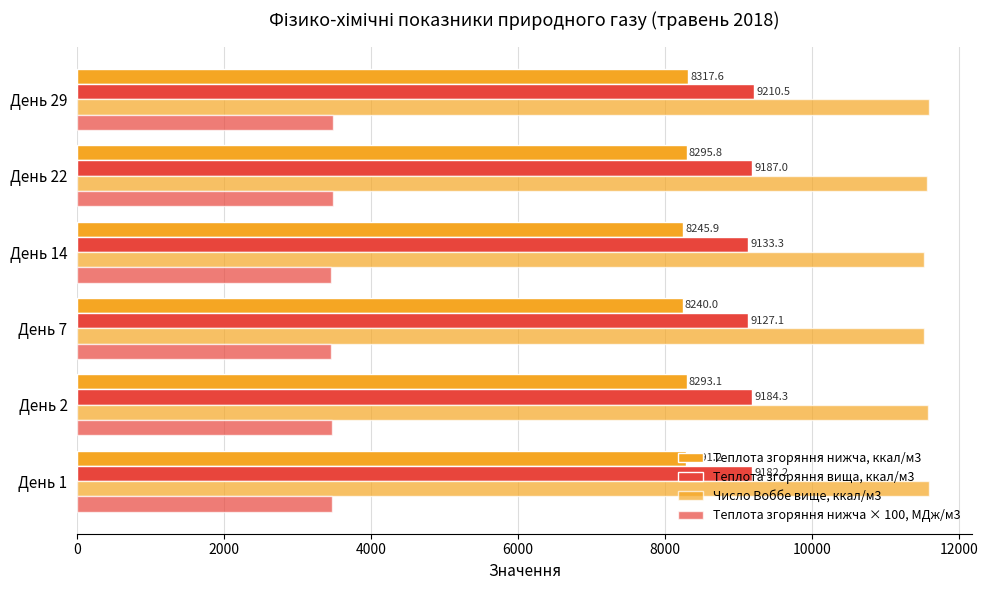

How many values in the Теплота згоряння нижча, ккал/м3 series are below 8293?

3